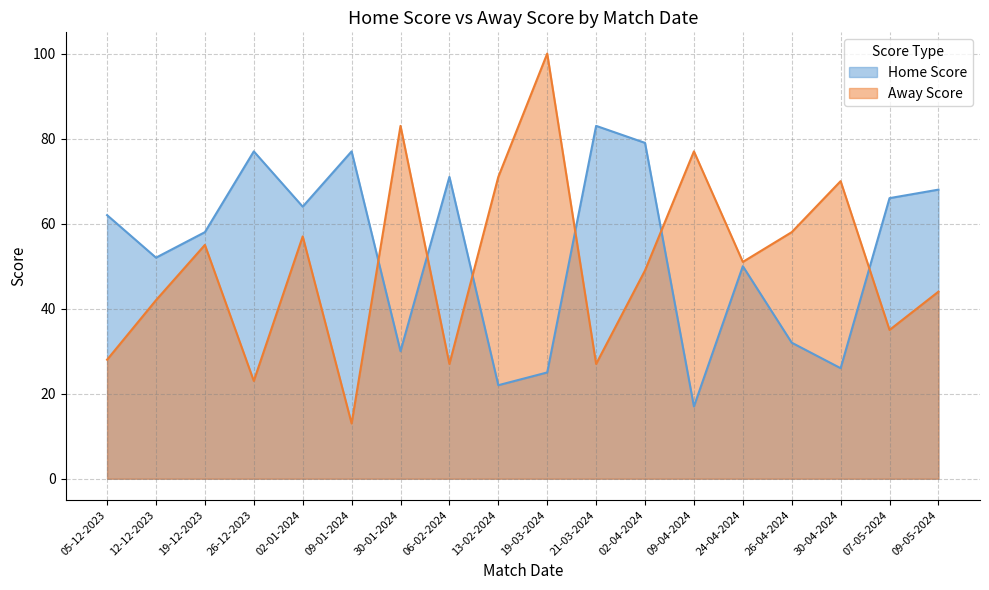

What is the difference between the maximum and minimum values in the Away Score series?

87